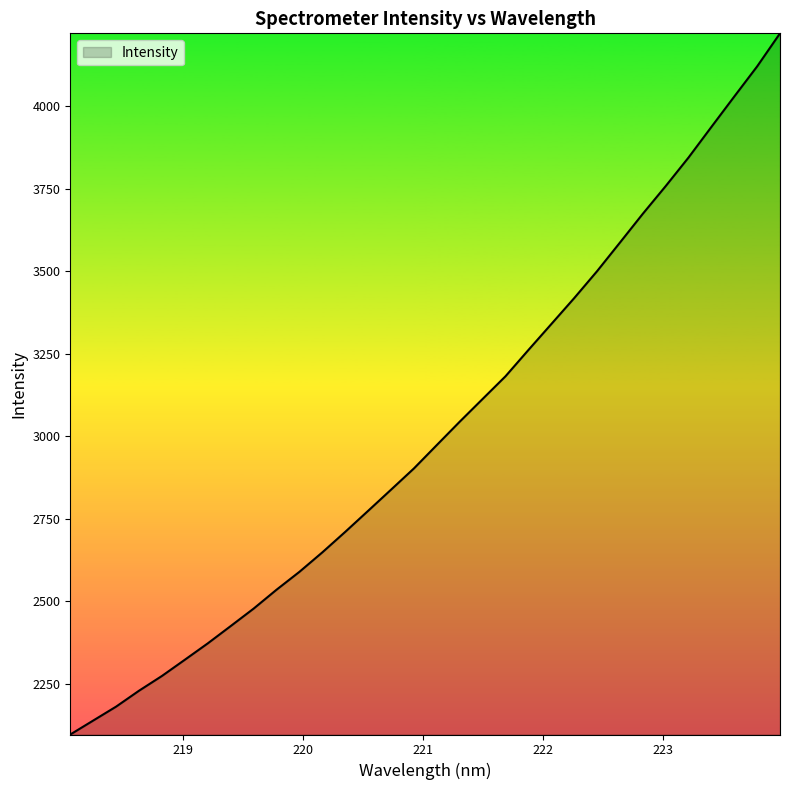

How many values are below 2972?

16